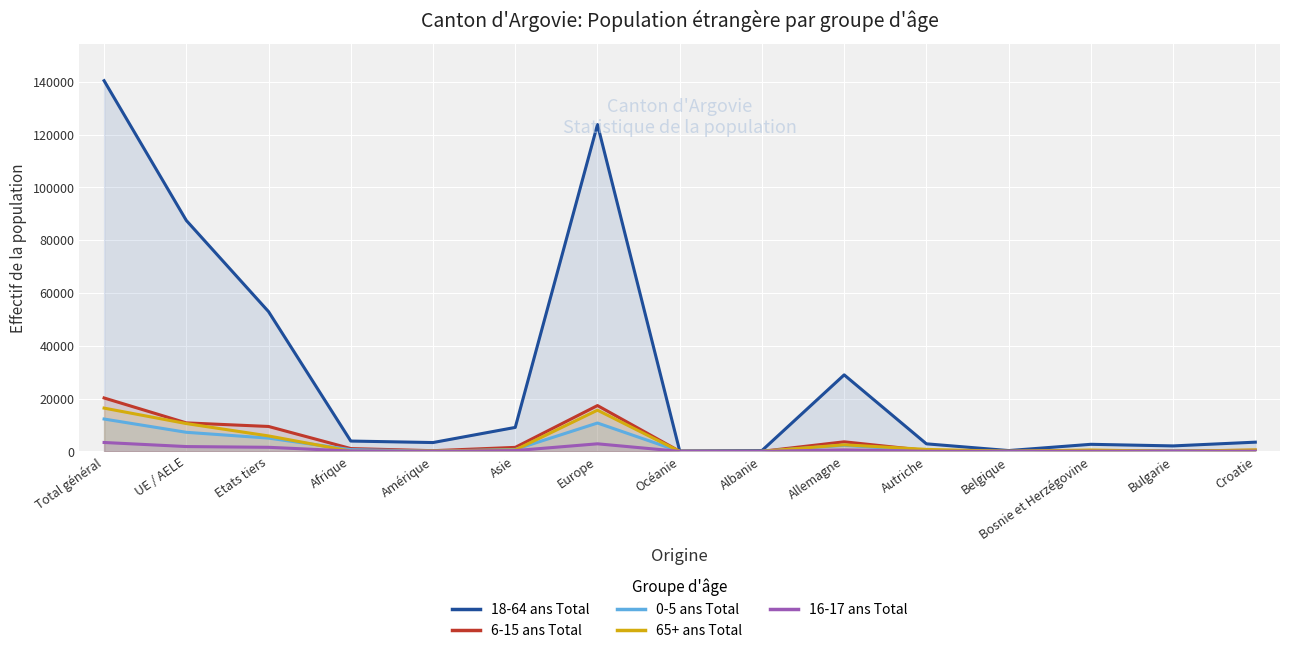

Does the chart display data point markers on the line(s)?

No